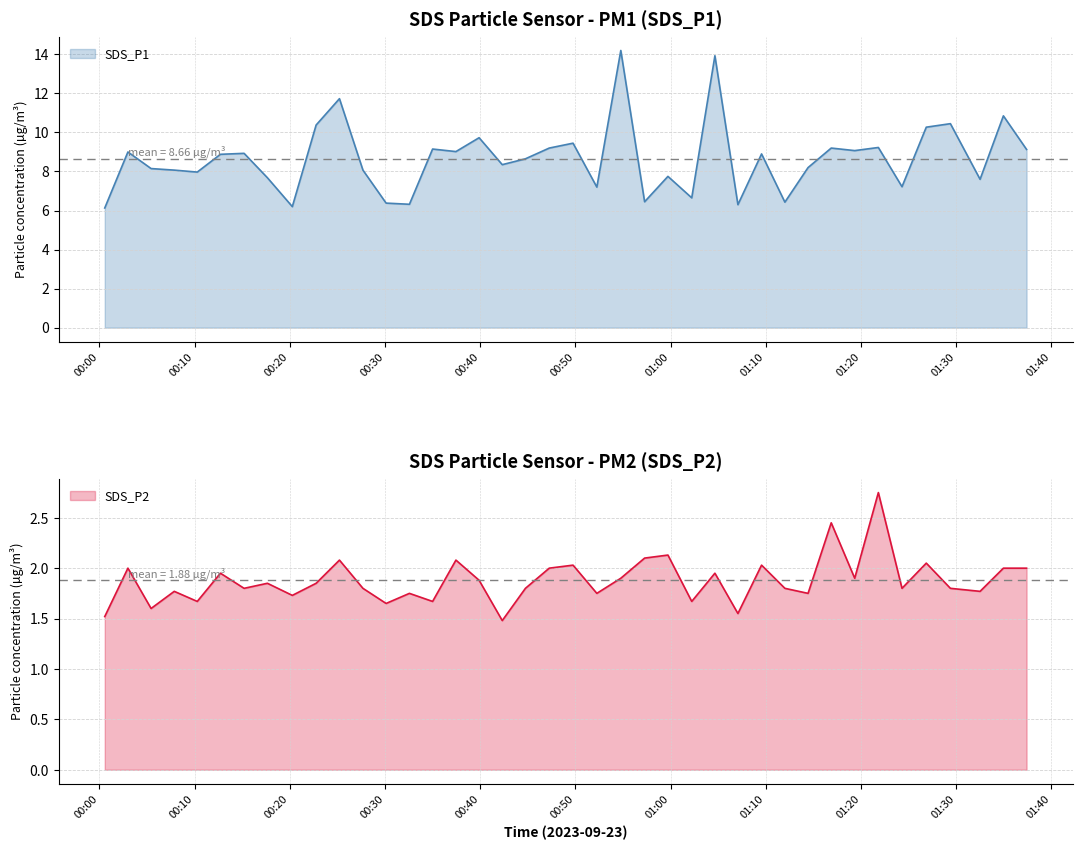

What is the minimum value for SDS_P1?

6.1